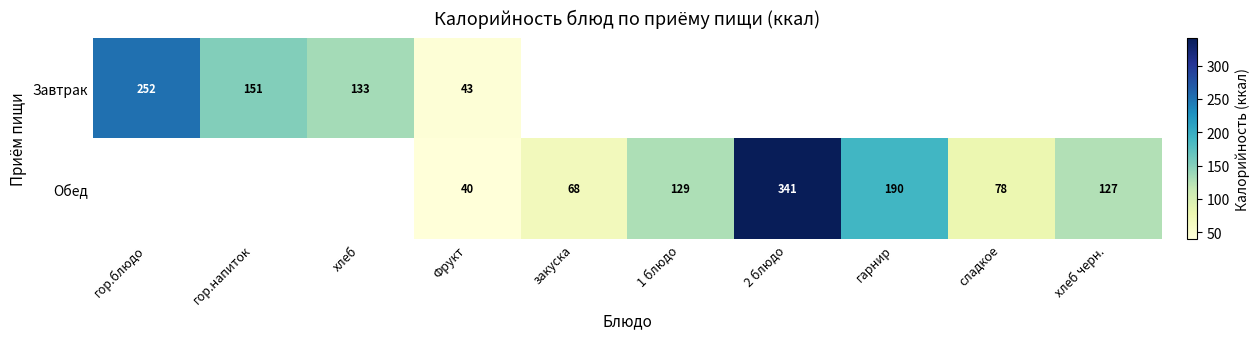

The Обед series shows 100.4 at гарнир. True or false?

False